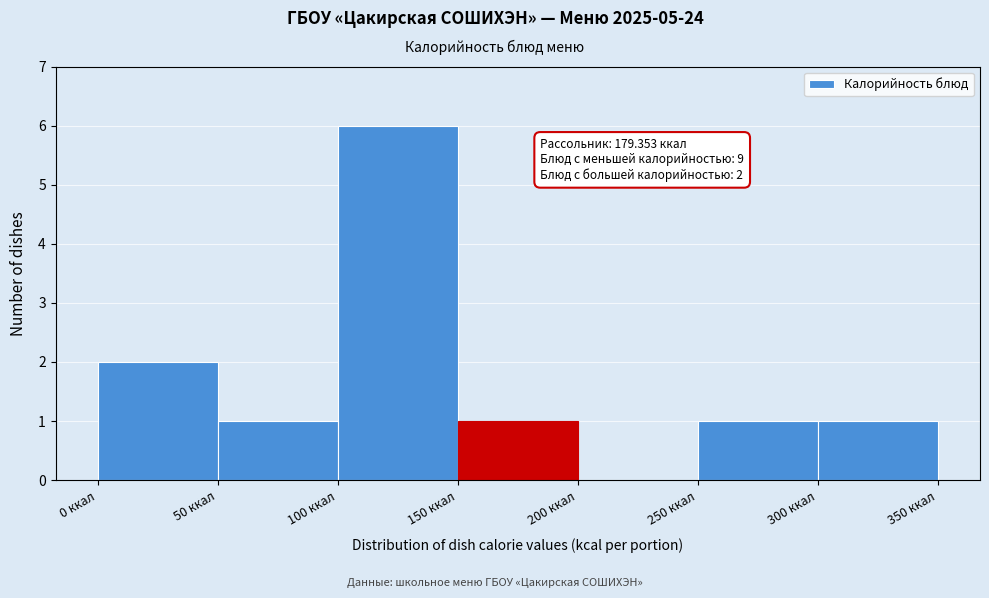

Which range on the x-axis has the tallest bar?

100 to 150